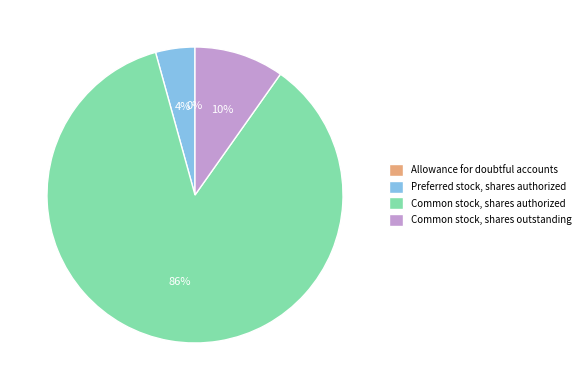

To the nearest percent, what portion does Common stock, shares authorized represent?

86%